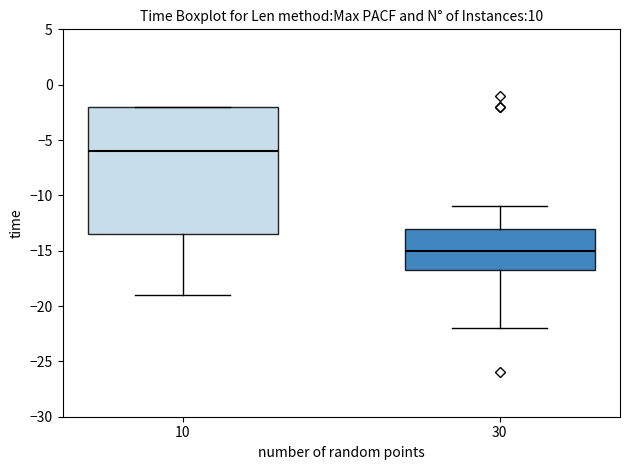

Reading left to right, transcribe this box plot: for each box, give where its median line is, the range the box spans, and where its two whiskers end, as read against the y-axis. The values are not printed on the chart, so give them approximately, as read against the axis.

10: median -6.0, box -13.5 to -2.0, whiskers -19.0 to -2.0
30: median -15.0, box -16.5 to -13.0, whiskers -22.0 to -11.0